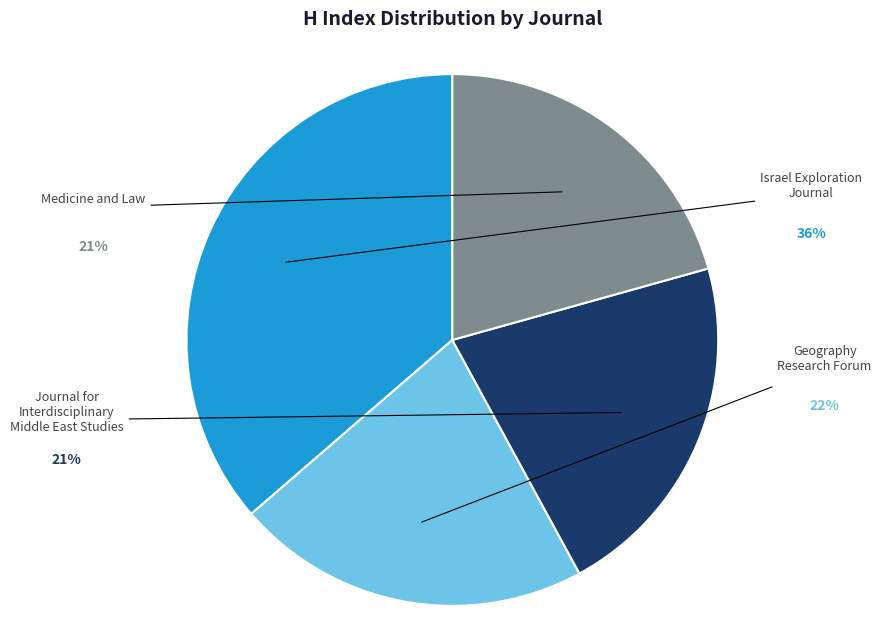

Is there a majority slice in this chart?

No